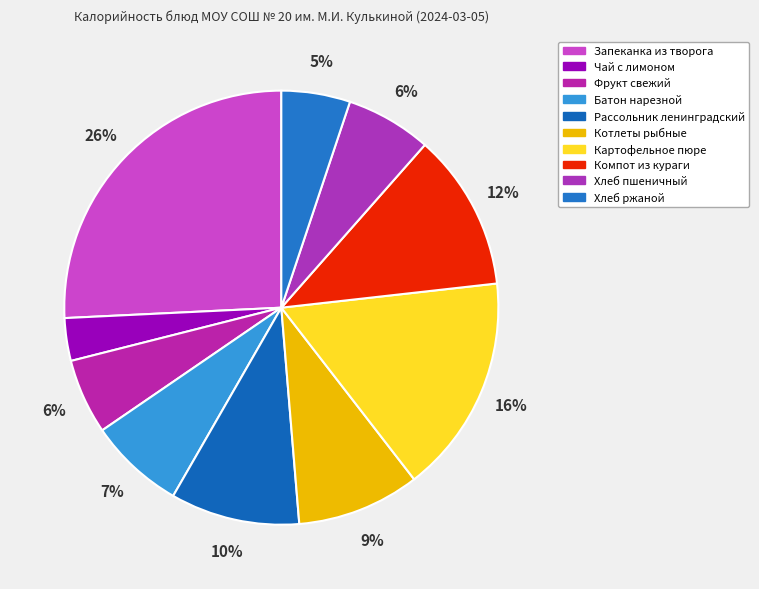

Which slice is the largest?

Запеканка из творога